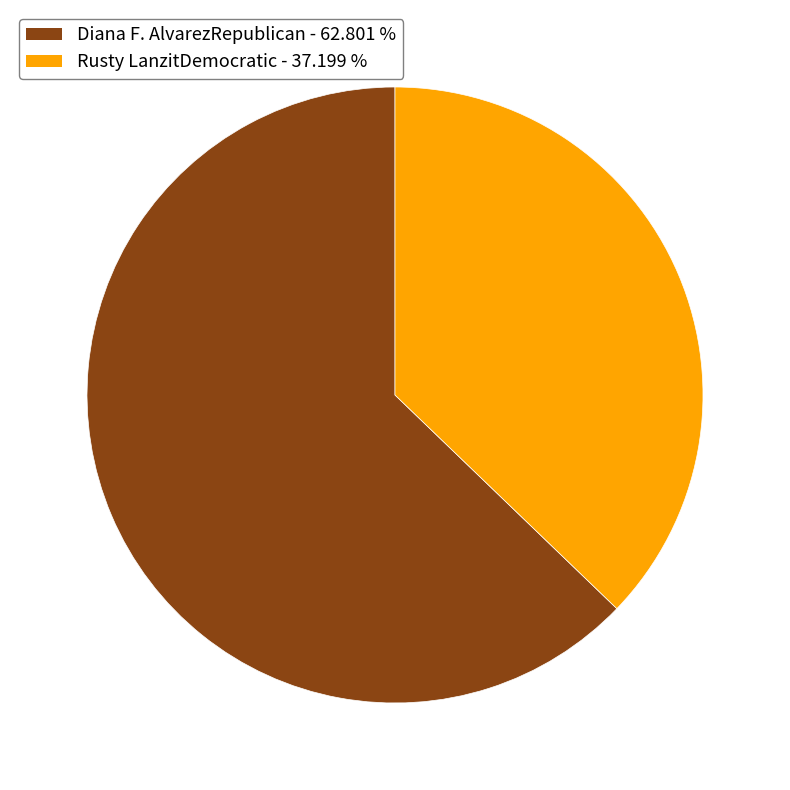

What is the ratio of the value at Diana F. AlvarezRepublican to the value at Rusty LanzitDemocratic?

1.7